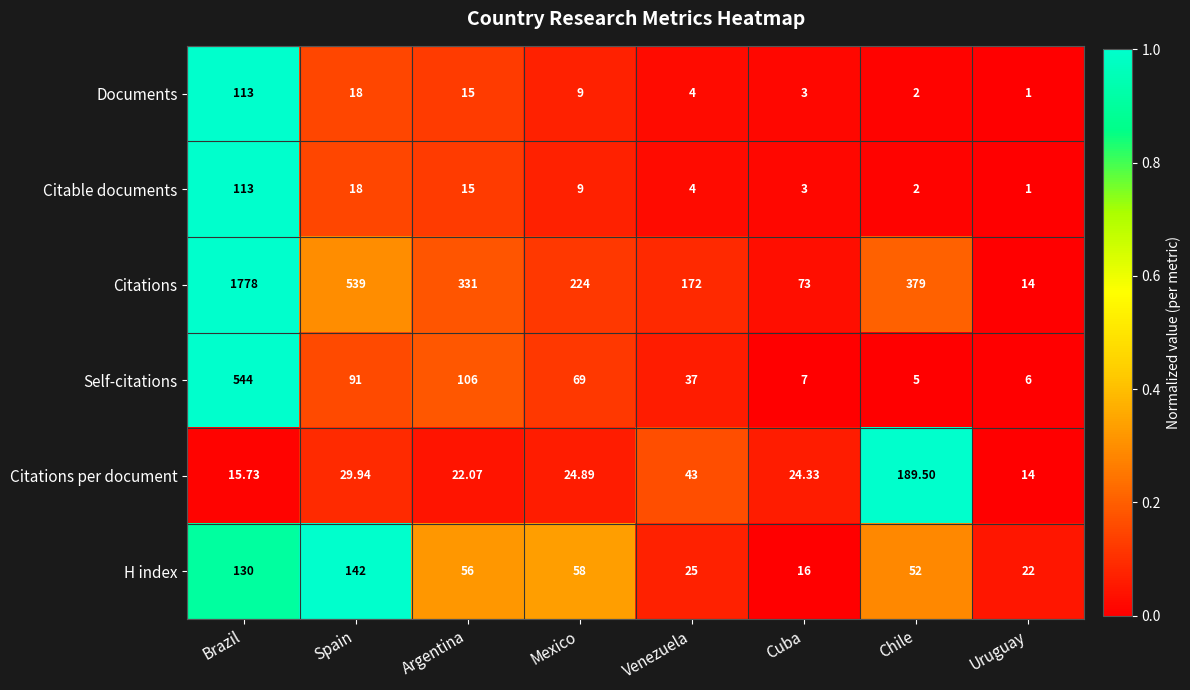

At which category is the sum across all series the highest?

Brazil